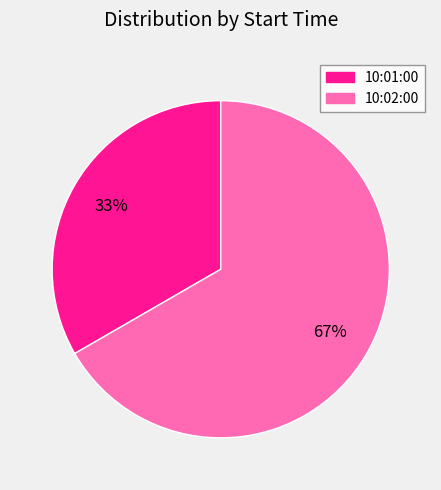

Is there a majority slice in this chart?

Yes